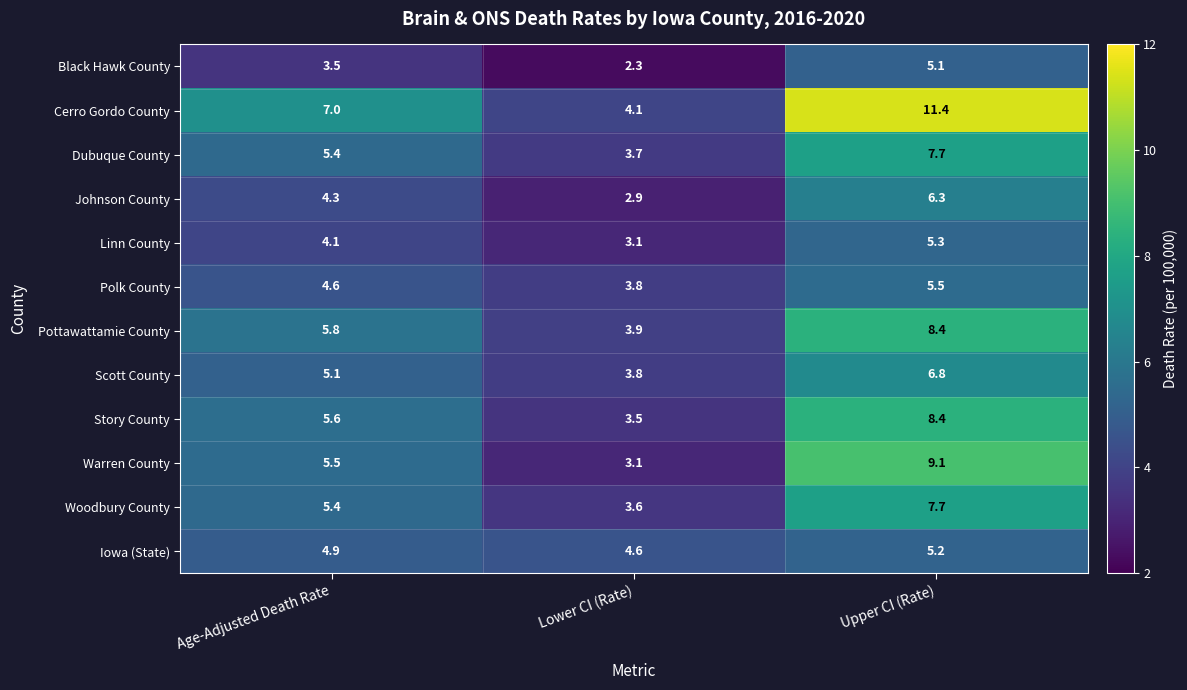

Which series has the largest range (max minus min)?

Cerro Gordo County